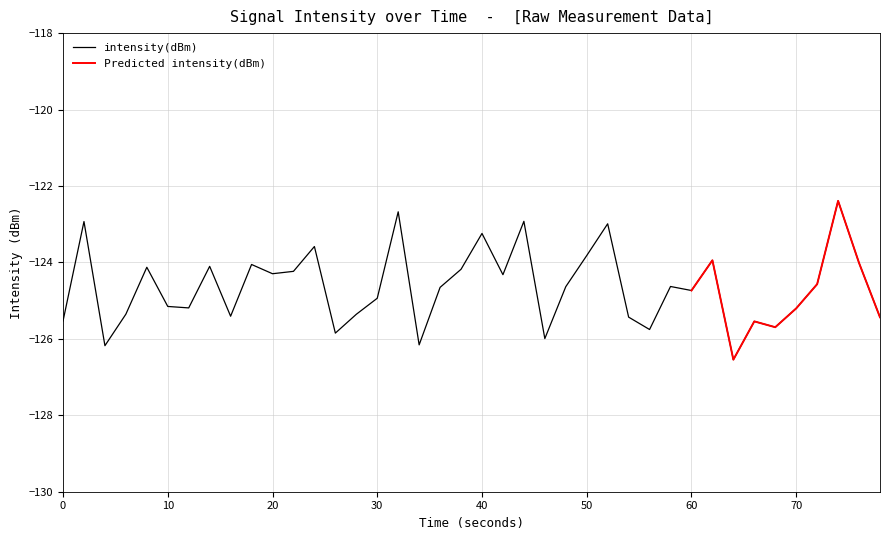

How many data points does each series have?

40